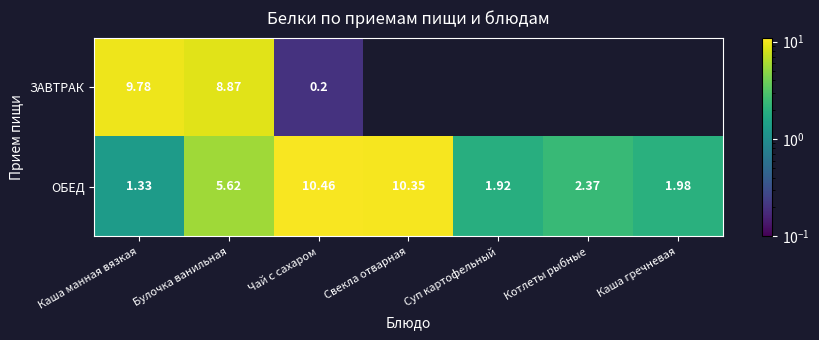

Where is ОБЕД nearest to the value 5?

Булочка ванильная